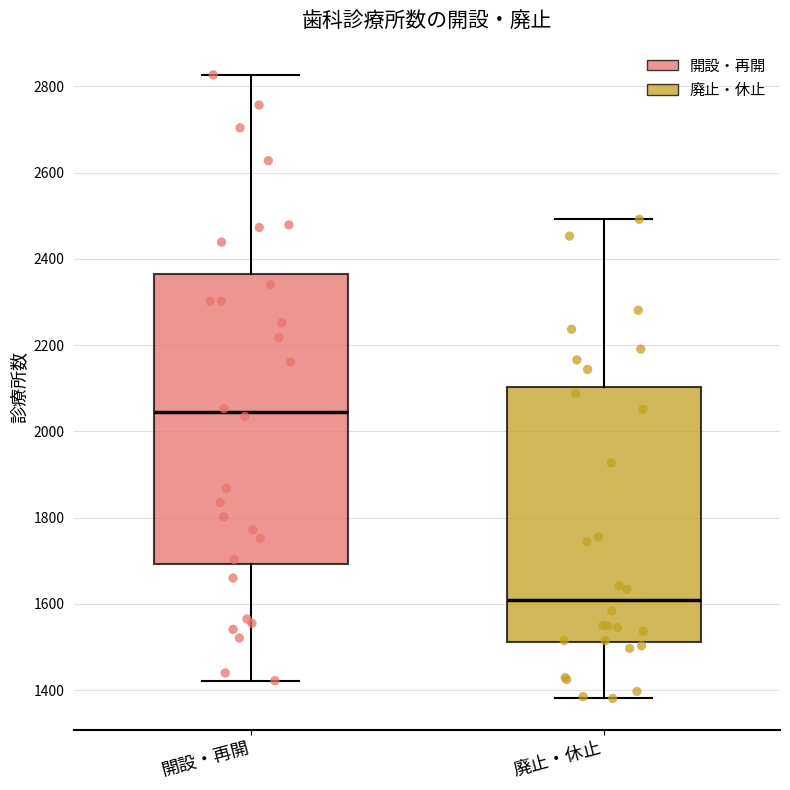

Reading left to right, read every box against the y-axis: the position of its median line, the range the box covers, and the ends of its whiskers. The values are not printed on the chart, so give them approximately, as read against the axis.

開設・再開: median 2040, box 1700 to 2360, whiskers 1420 to 2820
廃止・休止: median 1600, box 1520 to 2100, whiskers 1380 to 2500